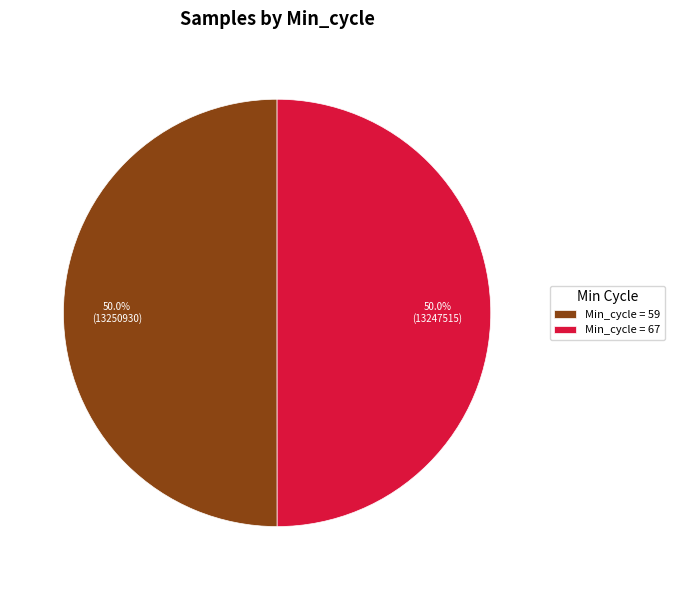

What portion of the pie excludes Min_cycle = 67?

50.0%